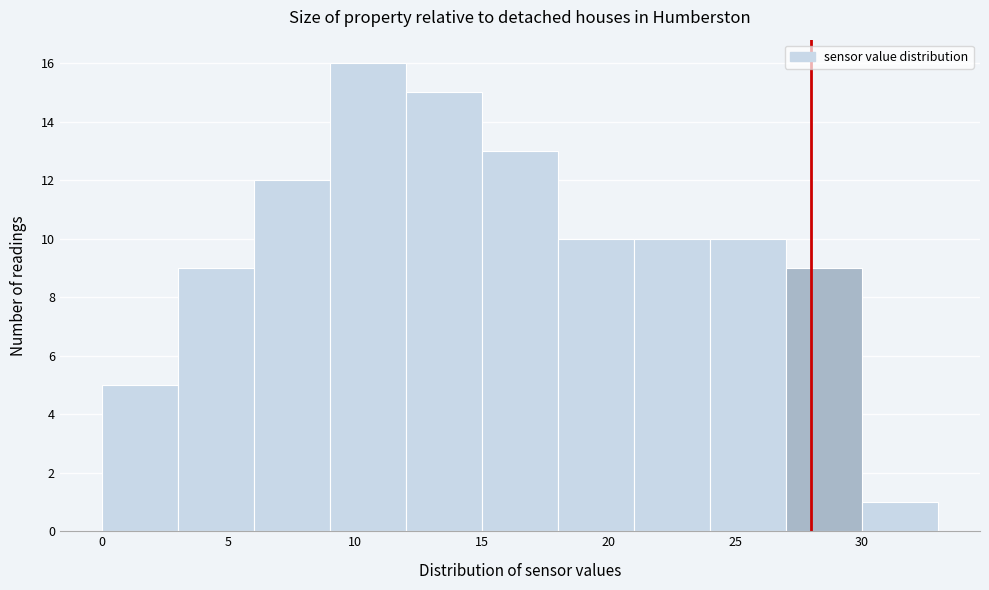

Reading left to right, list every bar in this chart as the range it spans on the x-axis followed by its height. The values are not printed on the chart, so give them approximately, as read against the axis.

0 to 3: 5
3 to 6: 9
6 to 9: 12
9 to 12: 16
12 to 15: 15
15 to 18: 13
18 to 21: 10
21 to 24: 10
24 to 27: 10
27 to 30: 9
30 to 33: 1